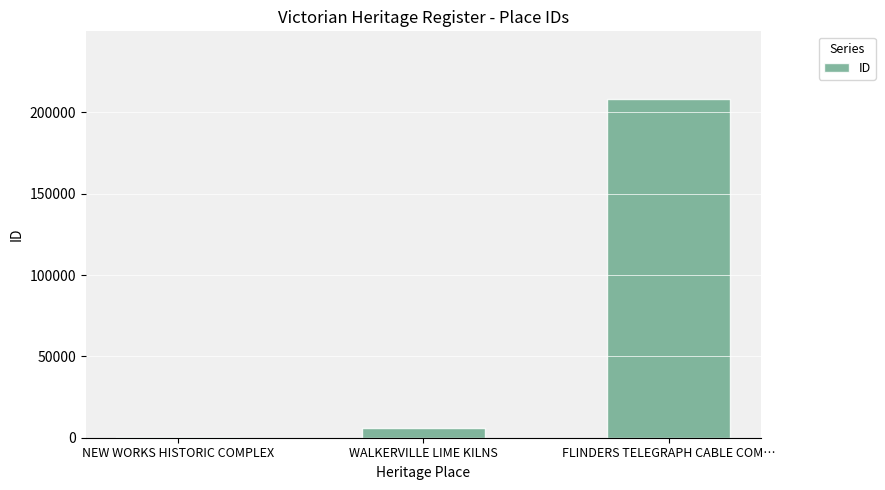

What is the average value?

71642